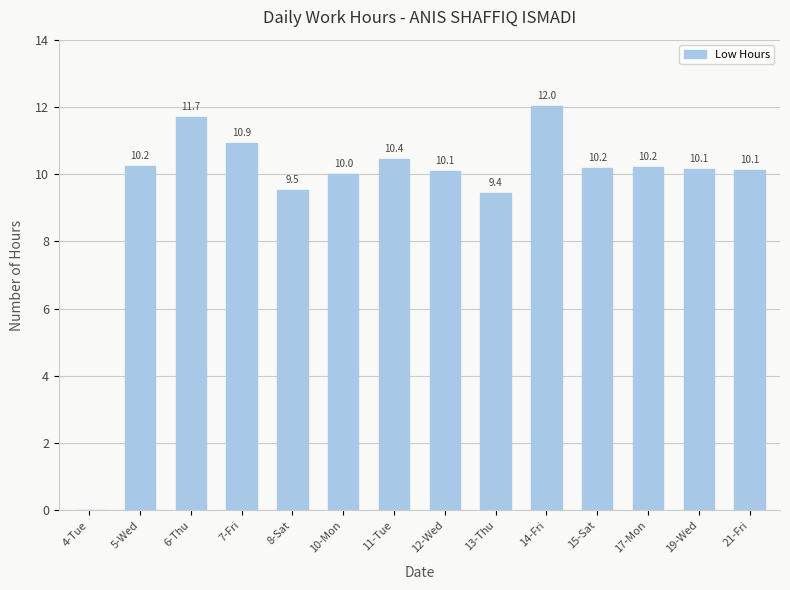

What is the sum of all values?

135.0